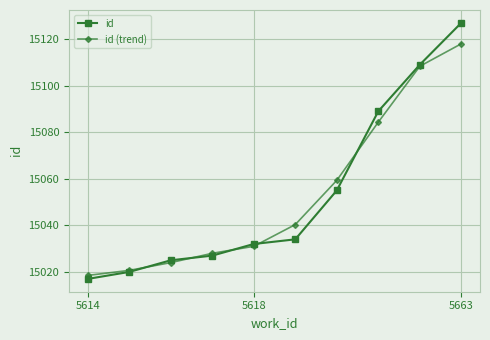

Rank the series by their maximum value, from lowest to highest.

id (trend), id